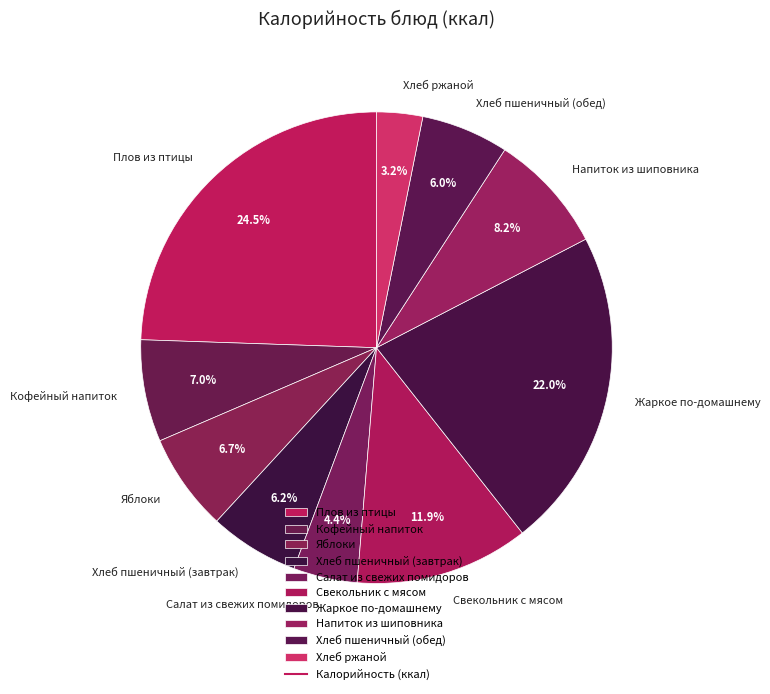

What percentage is the Свекольник с мясом slice, to the nearest percent?

12%